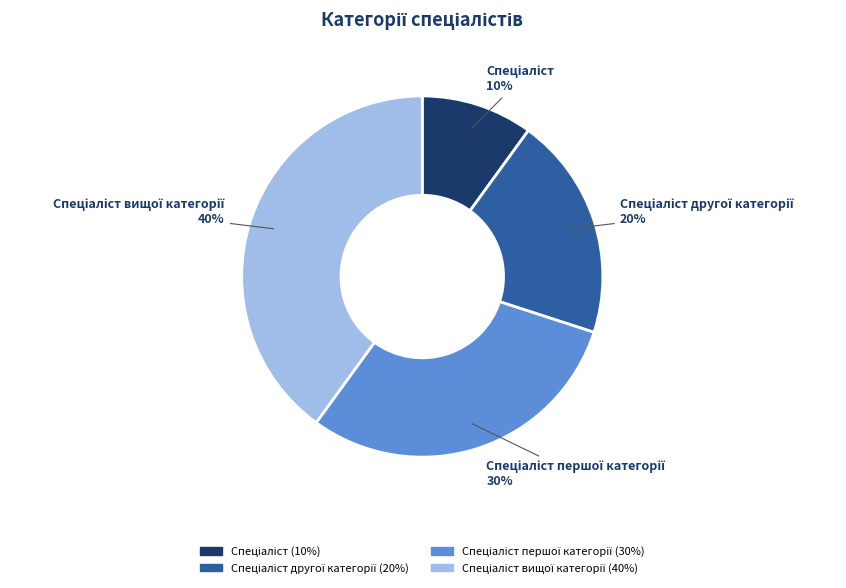

To the nearest percent, what is the difference between the largest and smallest slice percentages?

30%